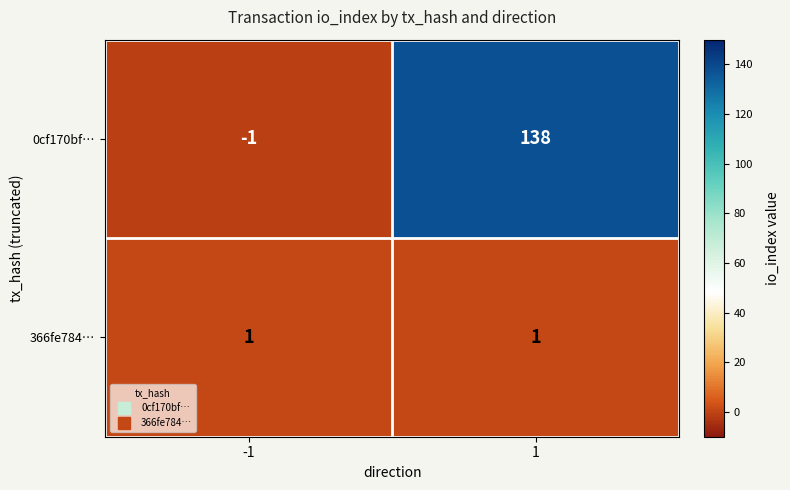

True or false: 366fe784… has a value of 1 at 1.

True